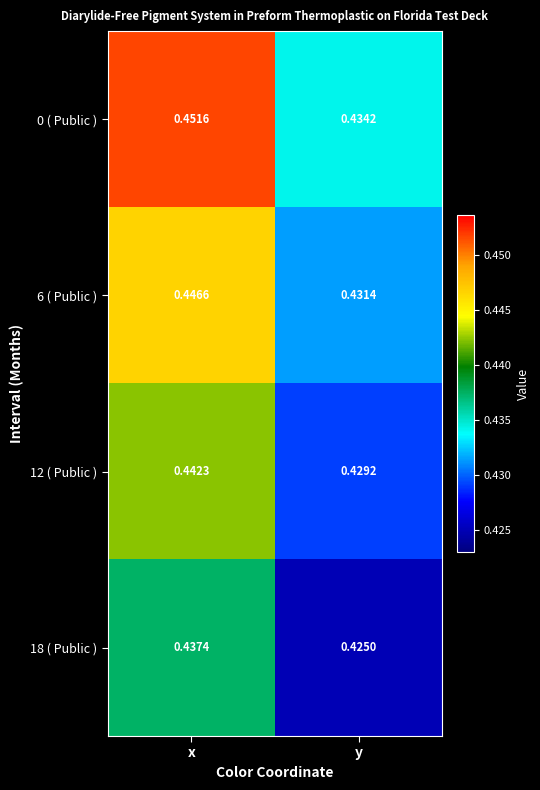

At which category does the chart reach its peak across all series?

x